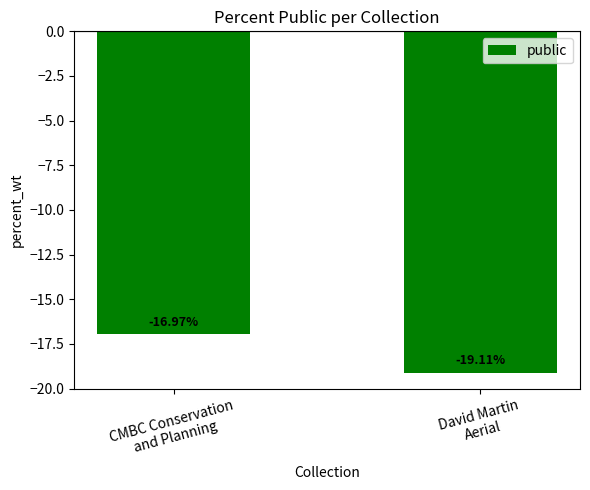

Rank the categories by value from lowest to highest.

David Martin
Aerial, CMBC Conservation
and Planning